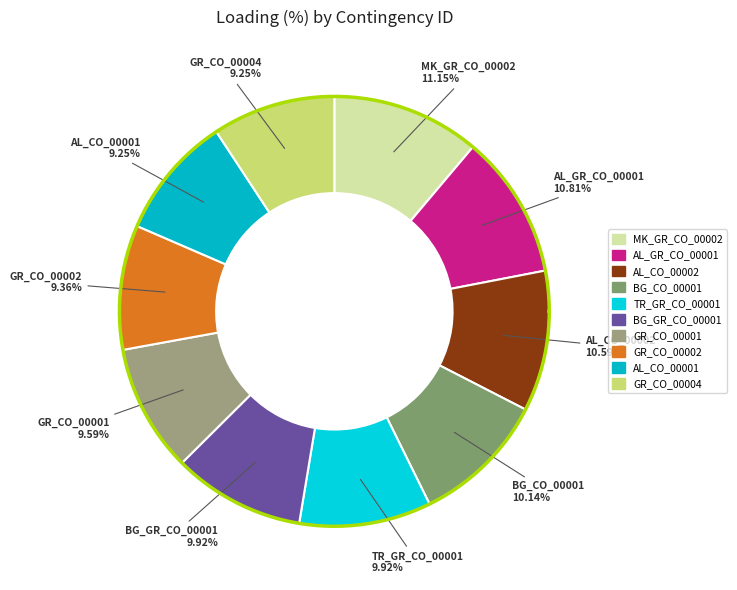

What is the ratio of the value at GR_CO_00001 to the value at TR_GR_CO_00001?

1.0